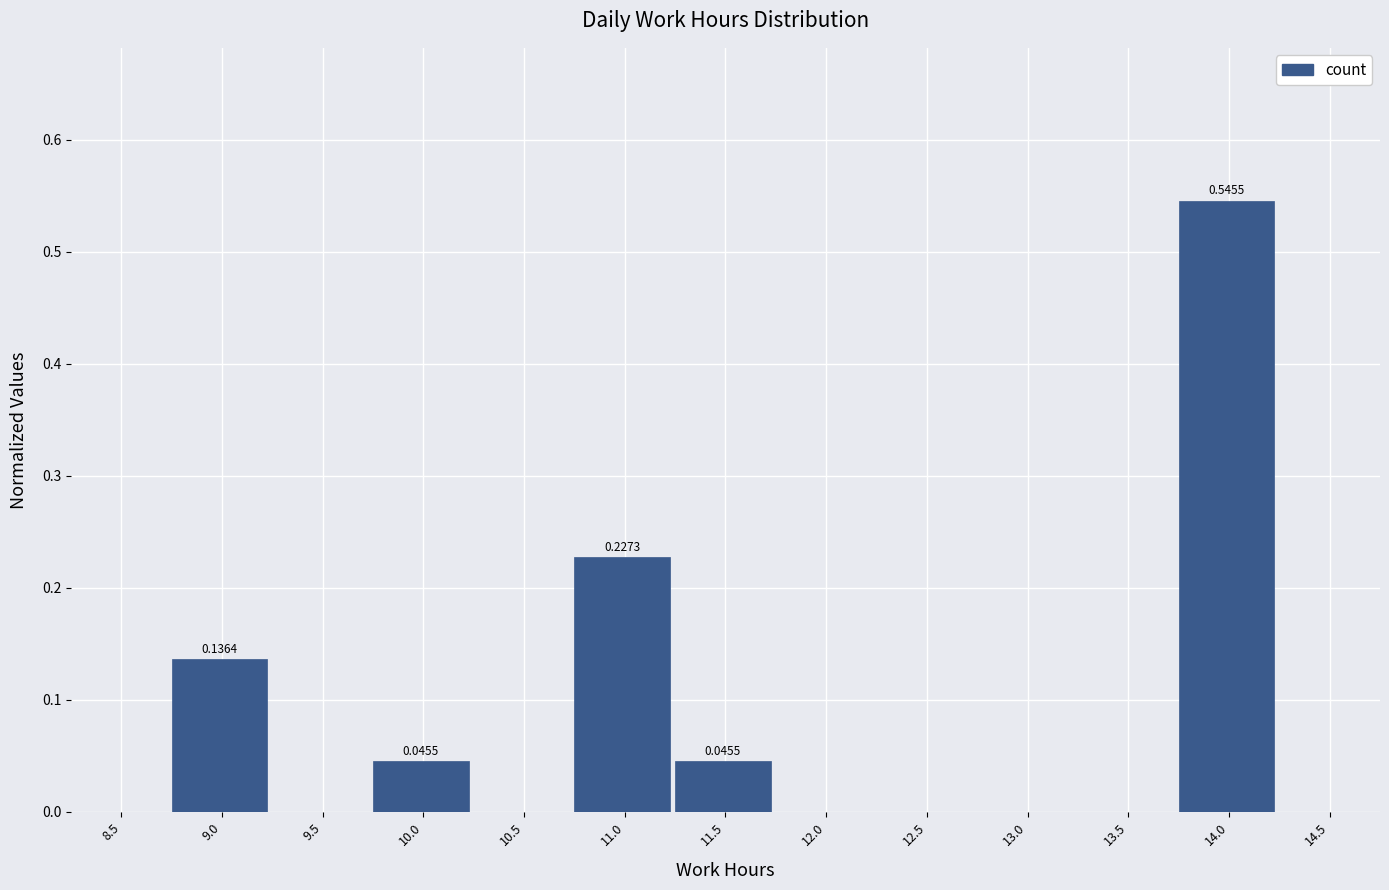

What is the sum of all values?

1.0